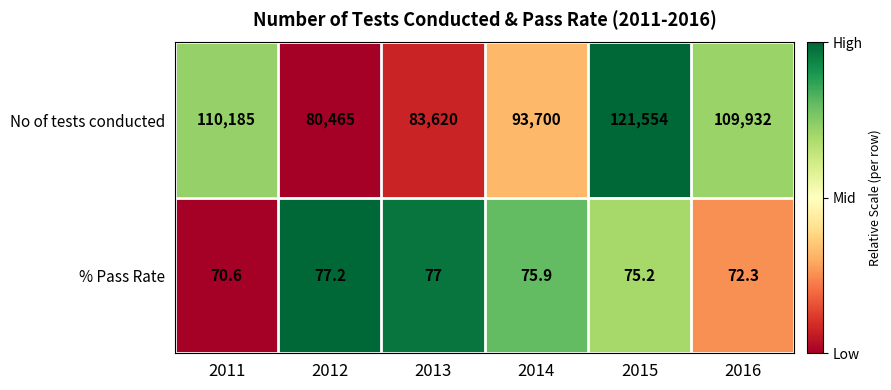

How many series are shown in this chart?

2